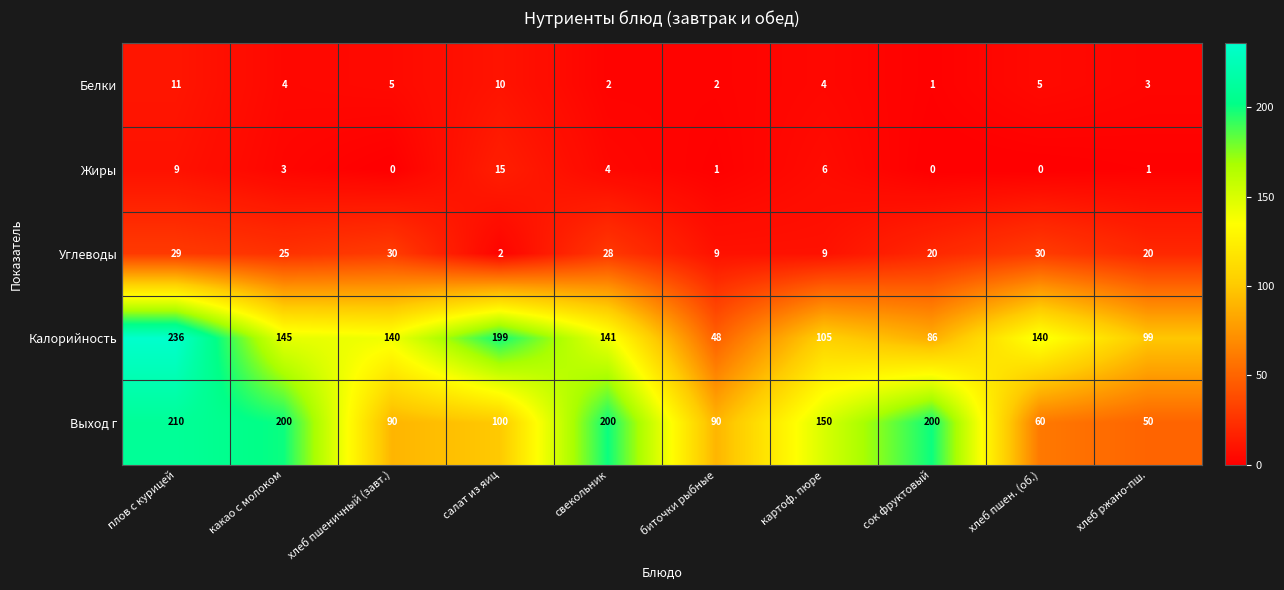

What is the sum of all Углеводы values?

202